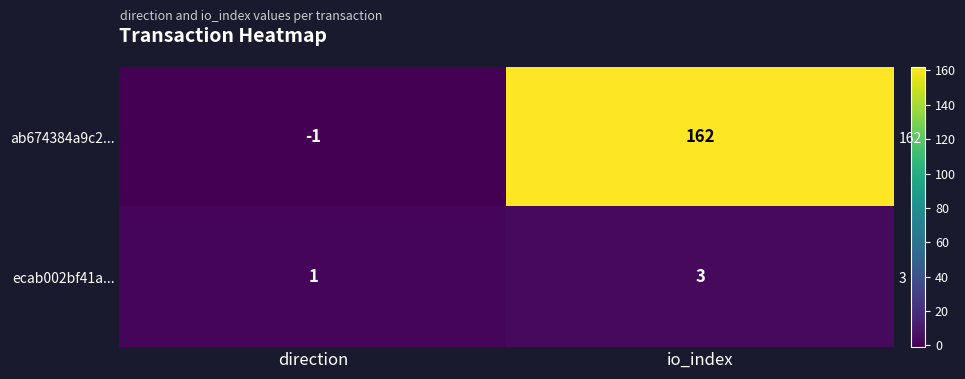

What is the maximum value for ecab002bf41a...?

3